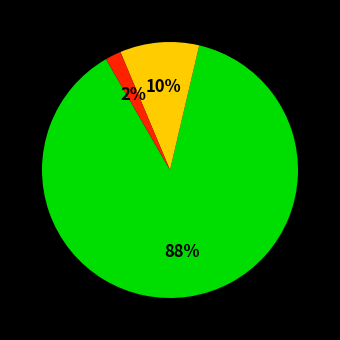

To the nearest percent, what is the average slice percentage?

33%